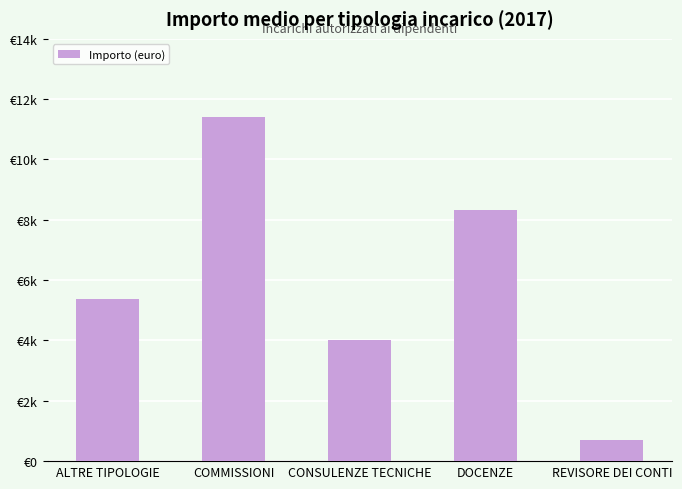

Where does the data first go above 5390?

COMMISSIONI